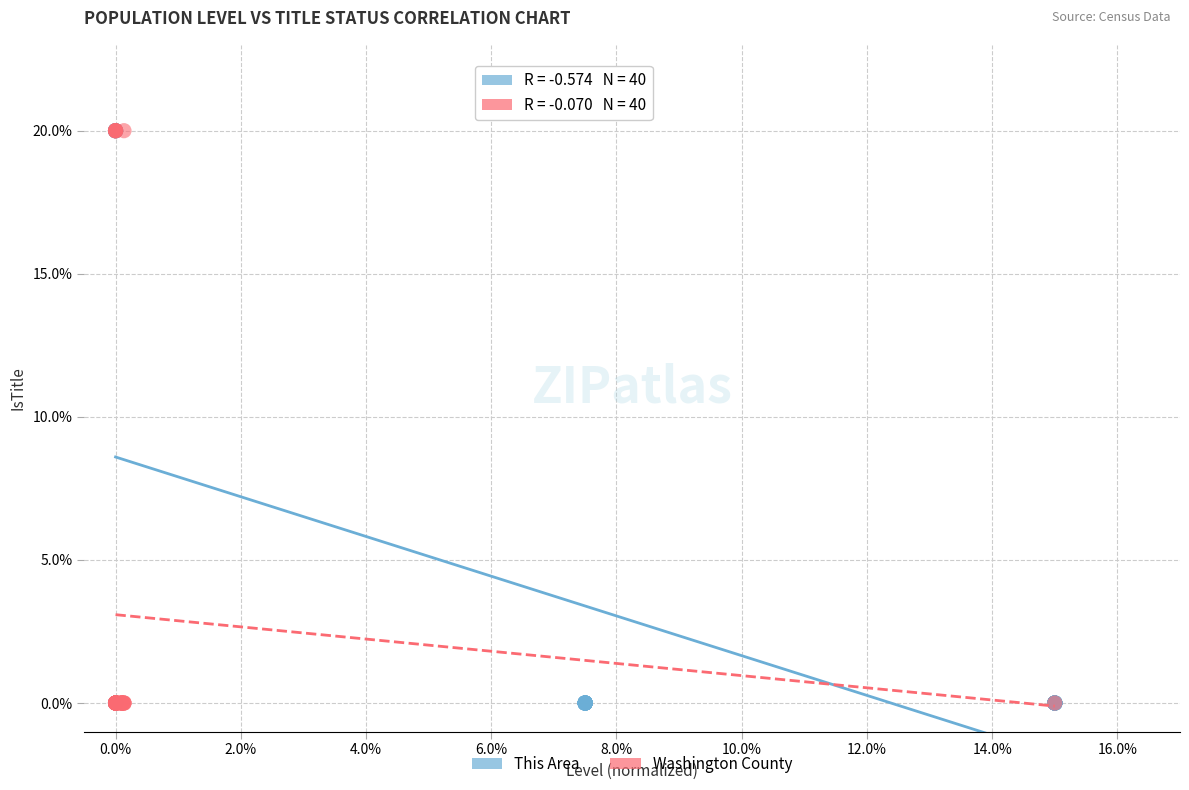

What are all the series names shown in the legend?

This Area, Washington County